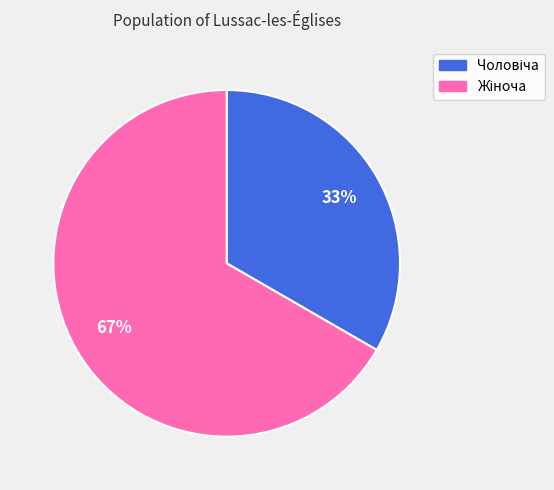

Count the number of slices in the pie.

2